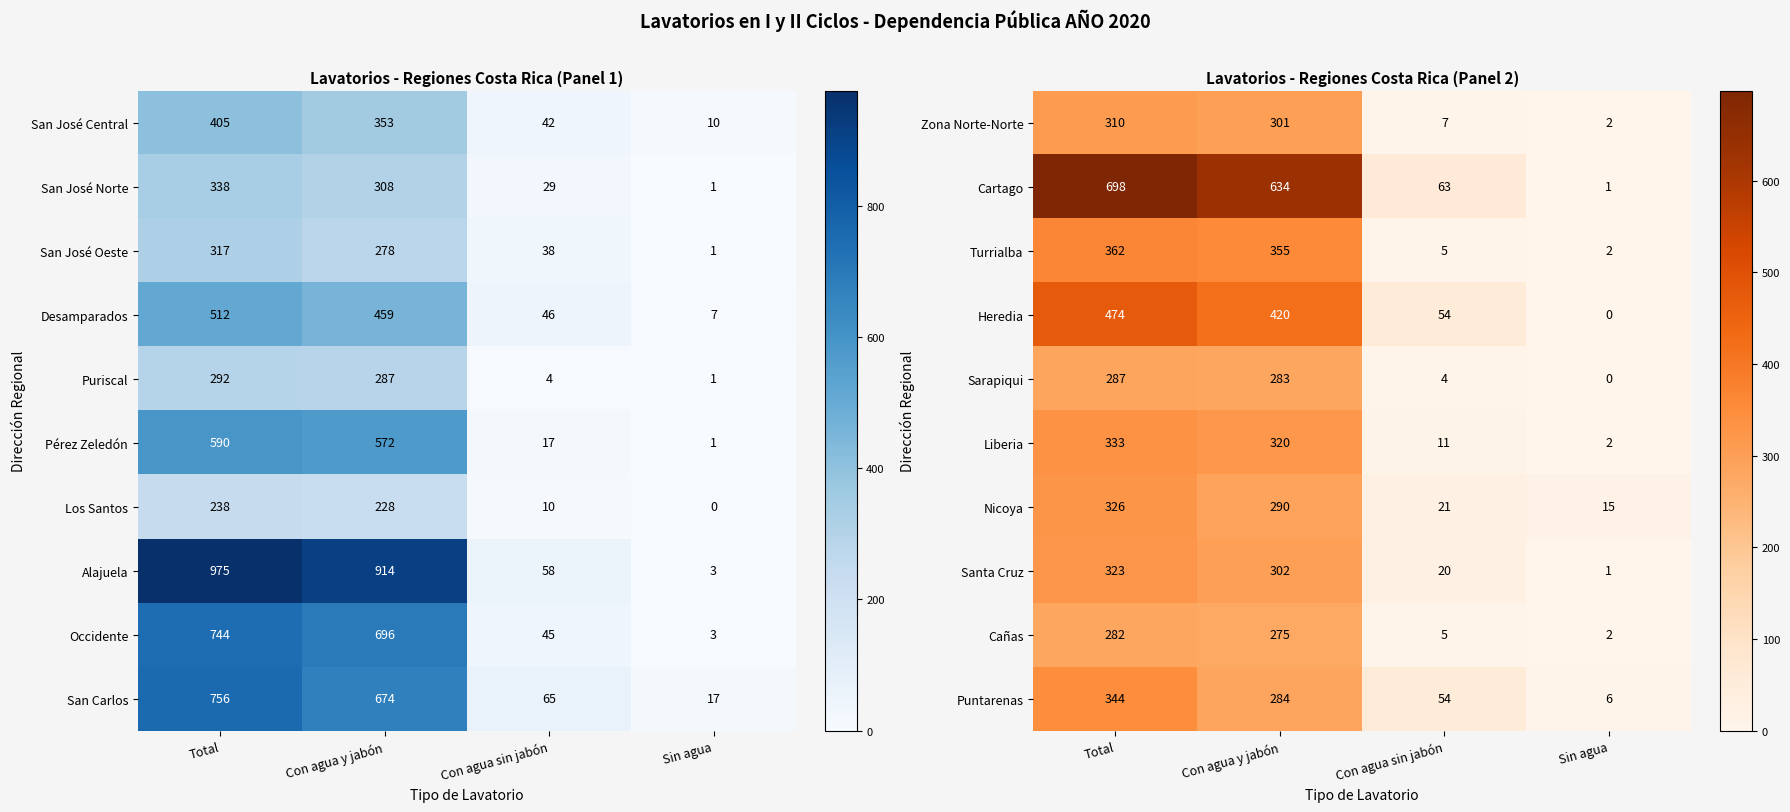

How many data points in Sarapiqui are less than 283?

2